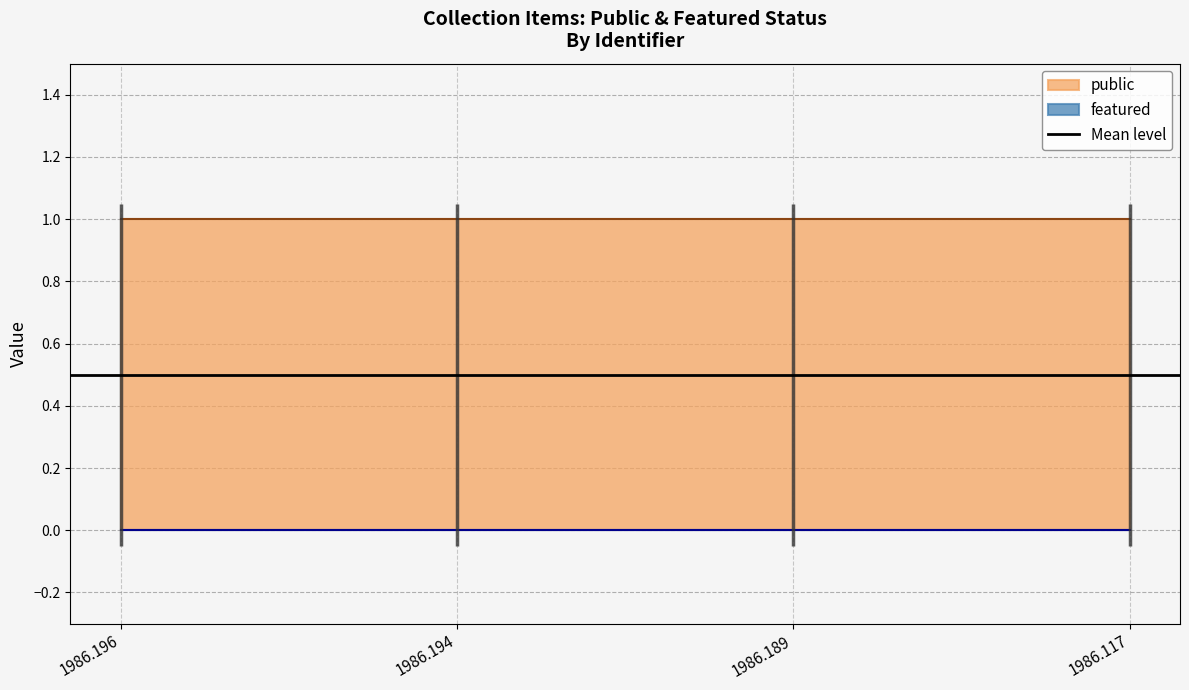

True or false: featured has more than 2 interior local peaks.

False